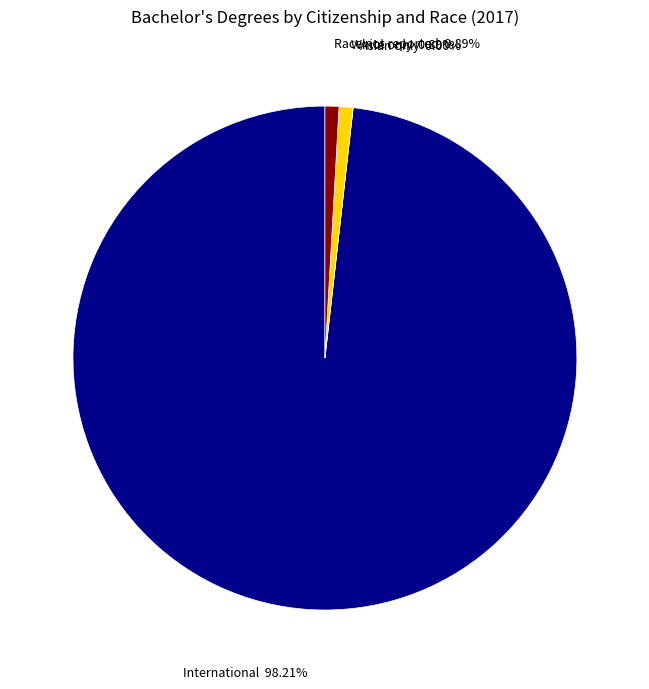

How many slices are in this pie chart?

4